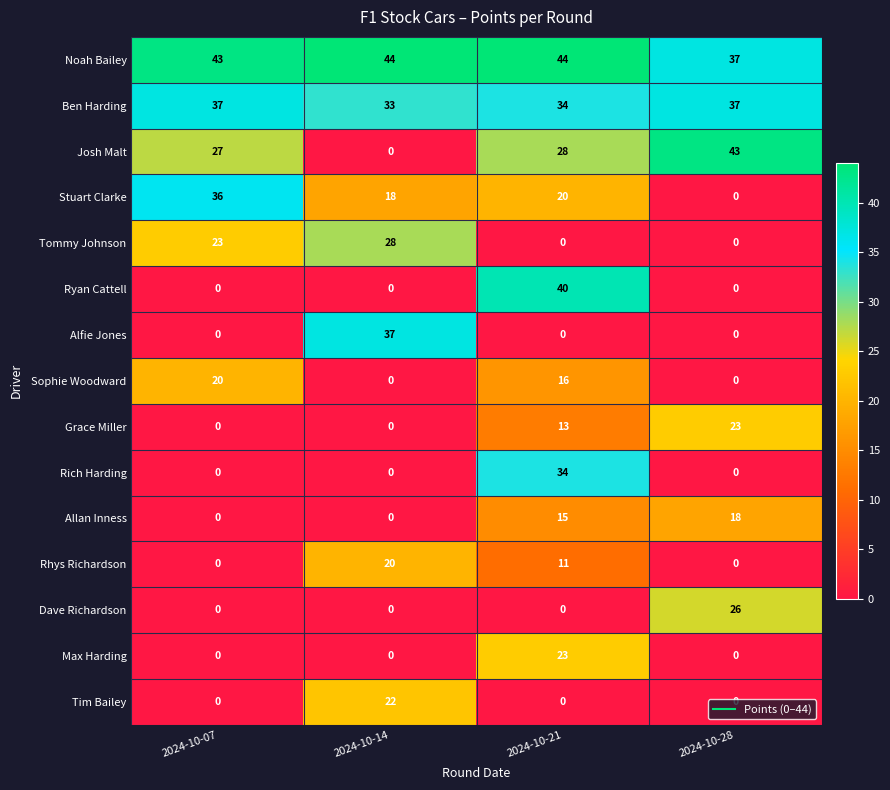

At which category is the sum across all series the highest?

2024-10-21